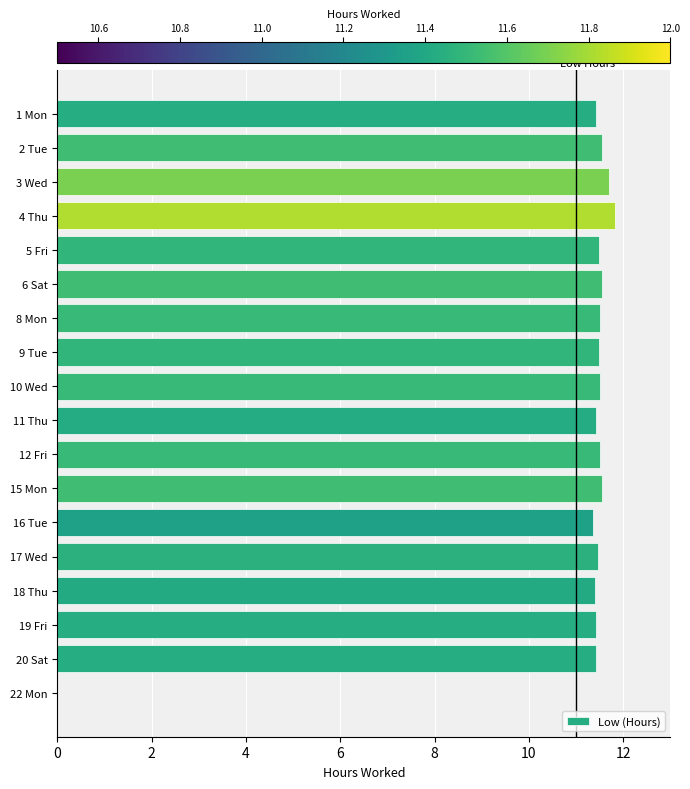

Approximately how many times larger is the value at 1 Mon compared to 4 Thu?

1.0